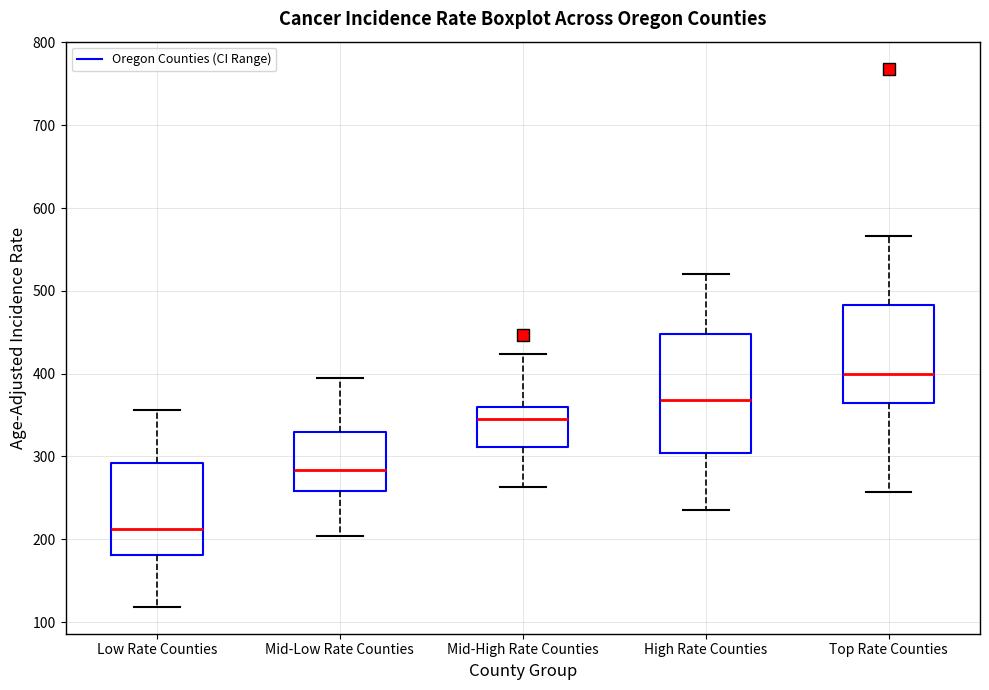

Reading left to right, read every box against the y-axis: the position of its median line, the range the box covers, and the ends of its whiskers. The values are not printed on the chart, so give them approximately, as read against the axis.

Low Rate Counties: median 210, box 180 to 290, whiskers 120 to 360
Mid-Low Rate Counties: median 280, box 260 to 330, whiskers 200 to 390
Mid-High Rate Counties: median 340, box 310 to 360, whiskers 260 to 420
High Rate Counties: median 370, box 300 to 450, whiskers 230 to 520
Top Rate Counties: median 400, box 370 to 480, whiskers 260 to 570